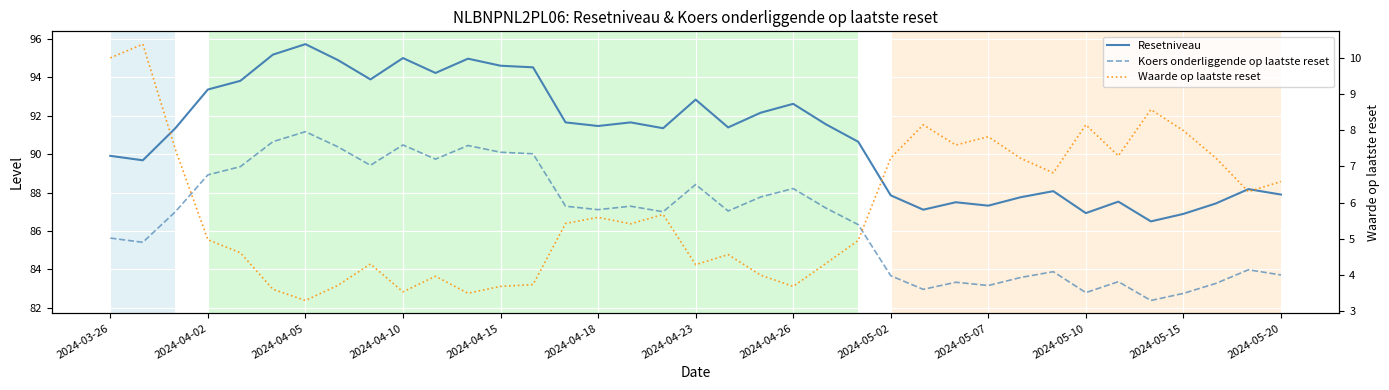

What position from the right is 17?

20